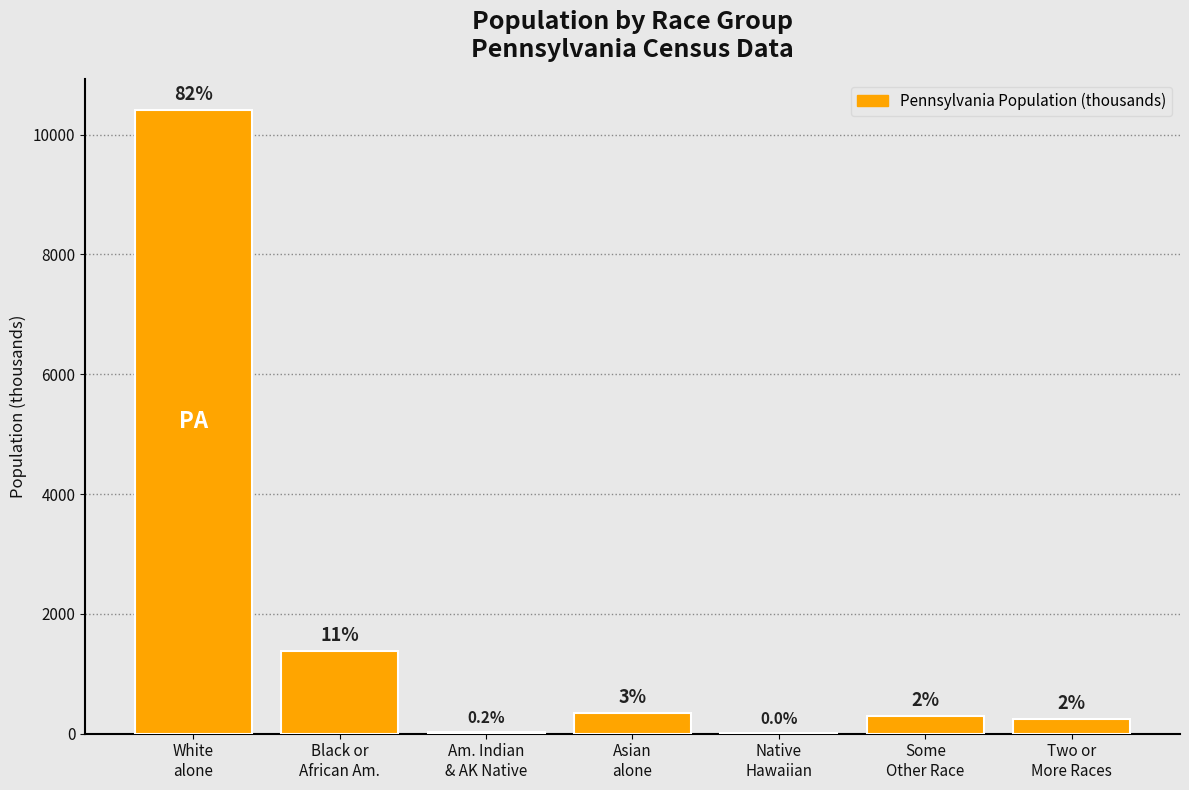

What is the sum of the values at Asian
alone and Am. Indian
& AK Native?

375.9